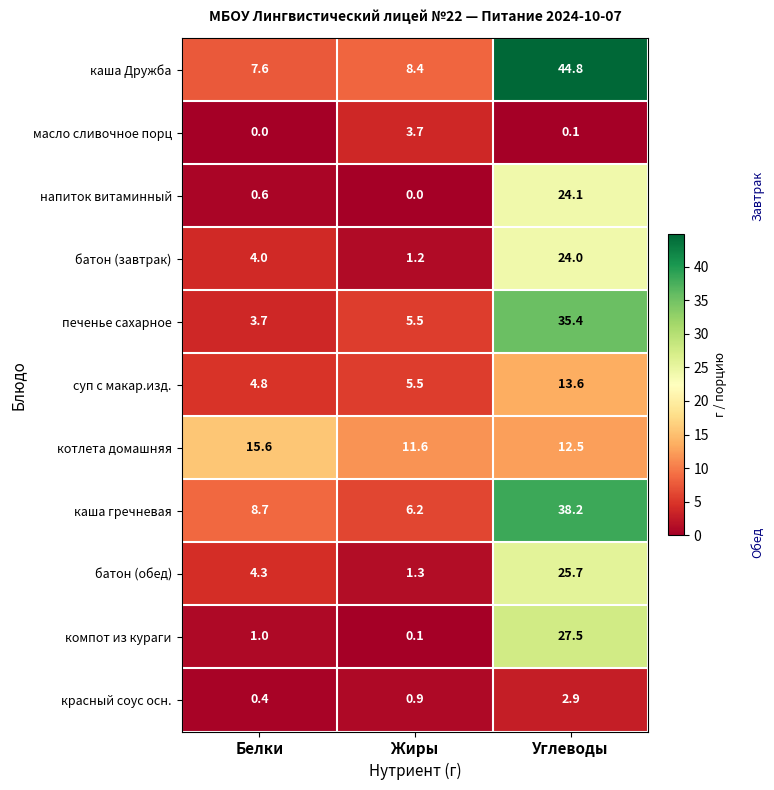

What is the difference between the second highest and minimum values in the котлета домашняя series?

0.9